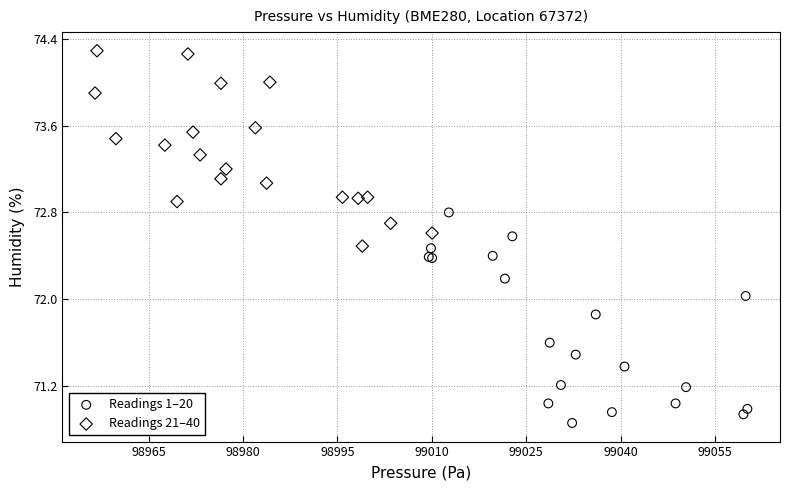

What are all the series names shown in the legend?

Readings 1–20, Readings 21–40